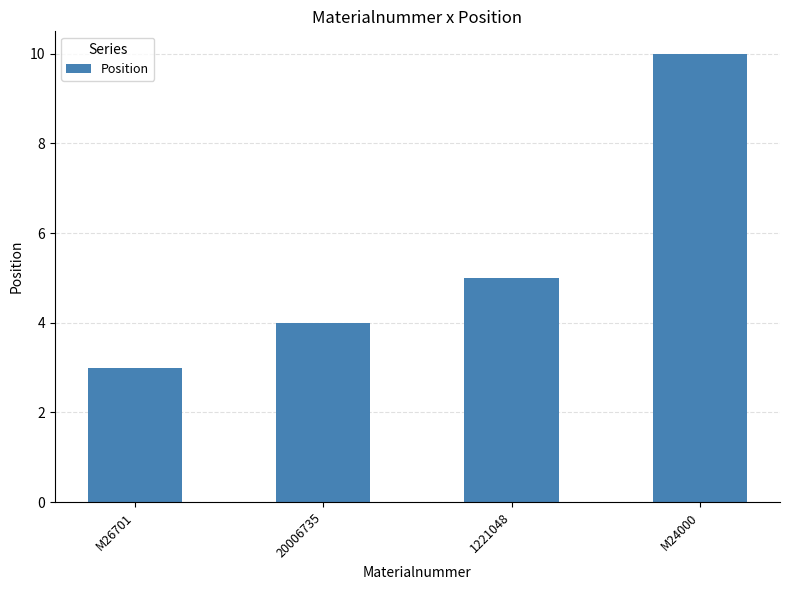

At which label is the value closest to 6?

1221048